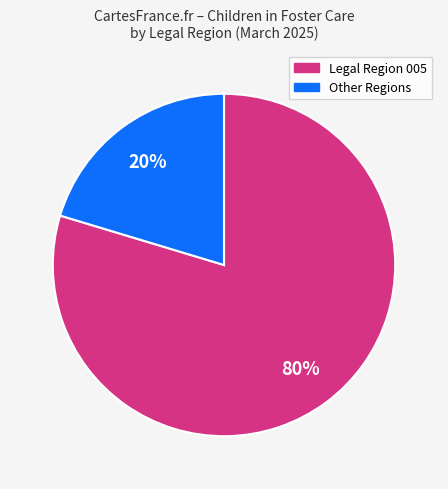

Do Other Regions and Legal Region 005 together represent more than half of the pie?

Yes